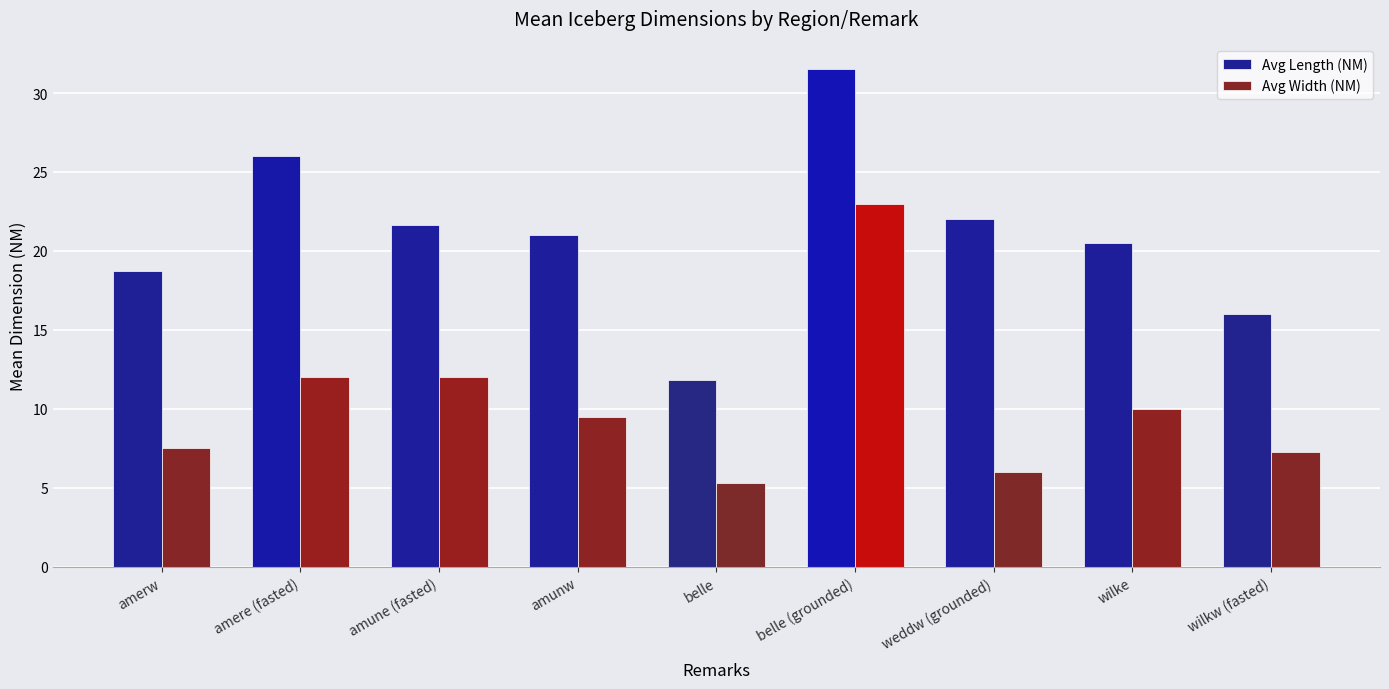

Rank the series by their maximum value, from lowest to highest.

Avg Width (NM), Avg Length (NM)